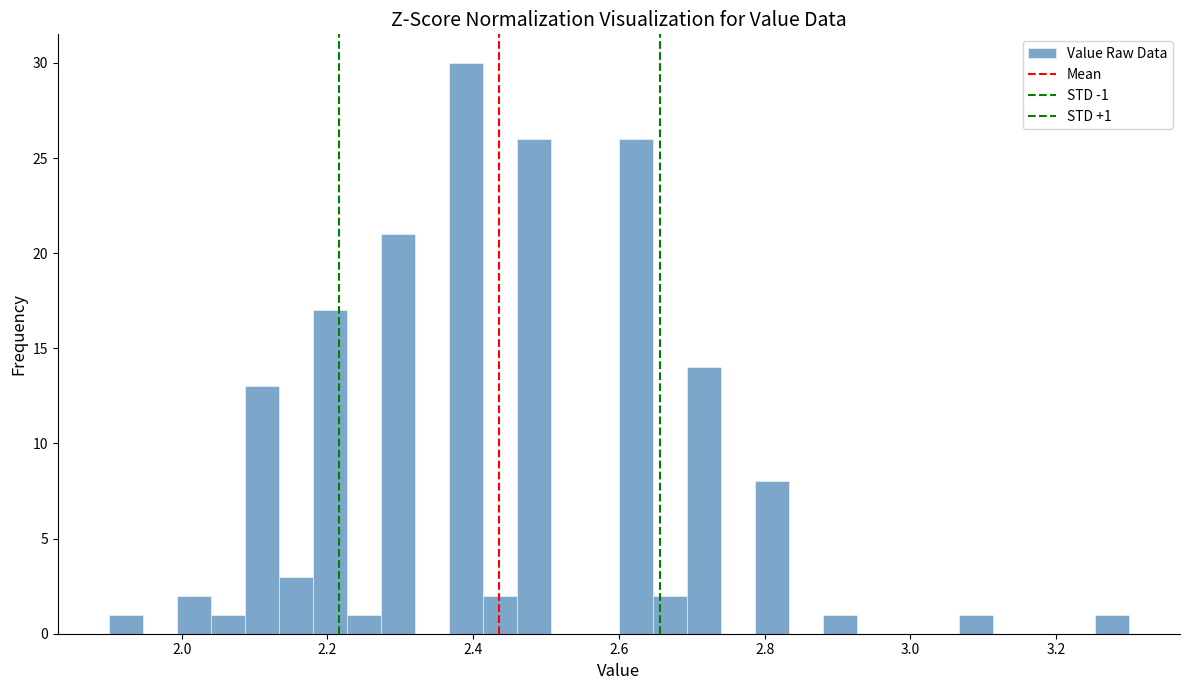

Read against the x-axis, roughly where is the centre of the tallest bar?

2.40